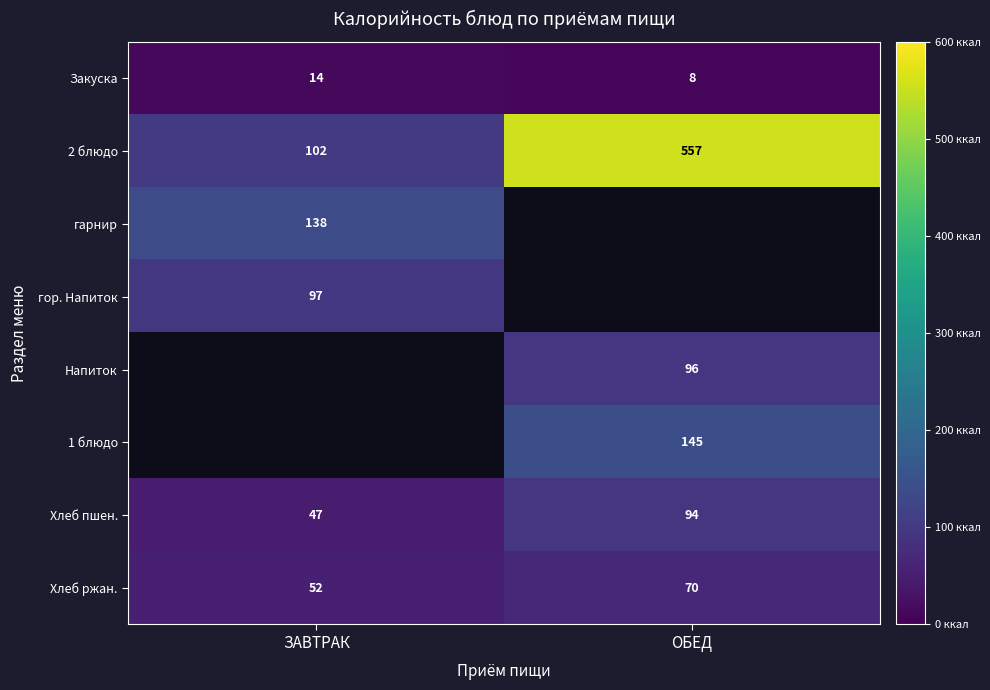

What is the spread (max minus min) of values at ЗАВТРАК?

124.0